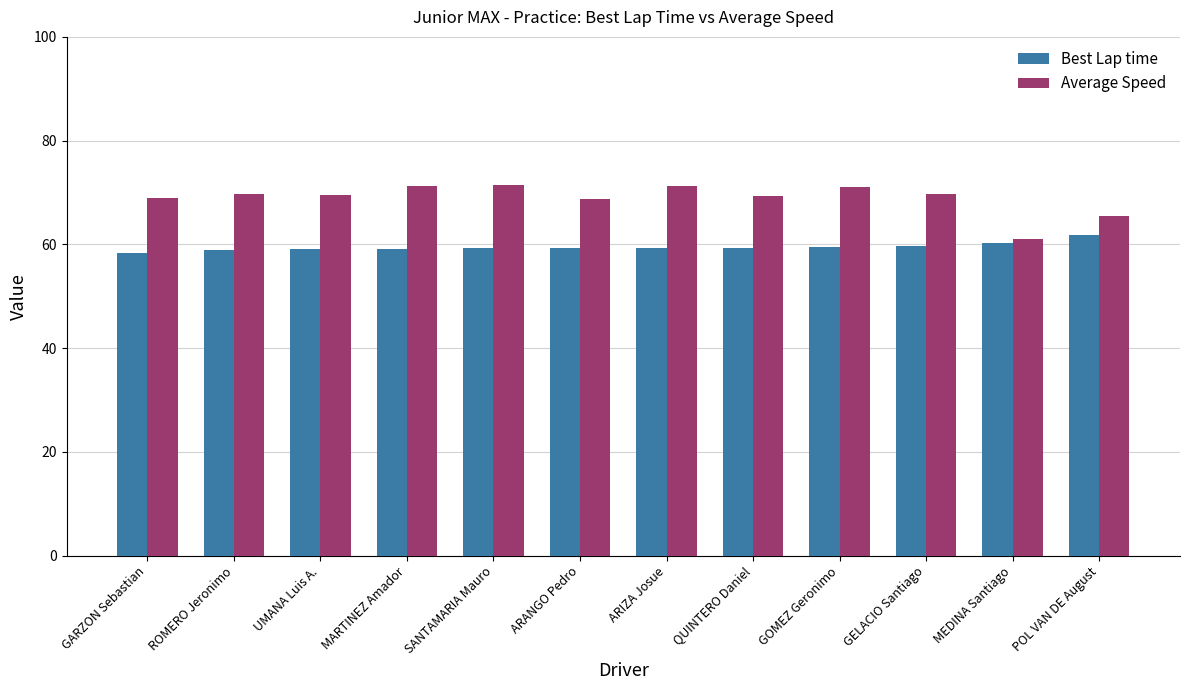

What is the approximate value of Average Speed at ARANGO Pedro?

68.8